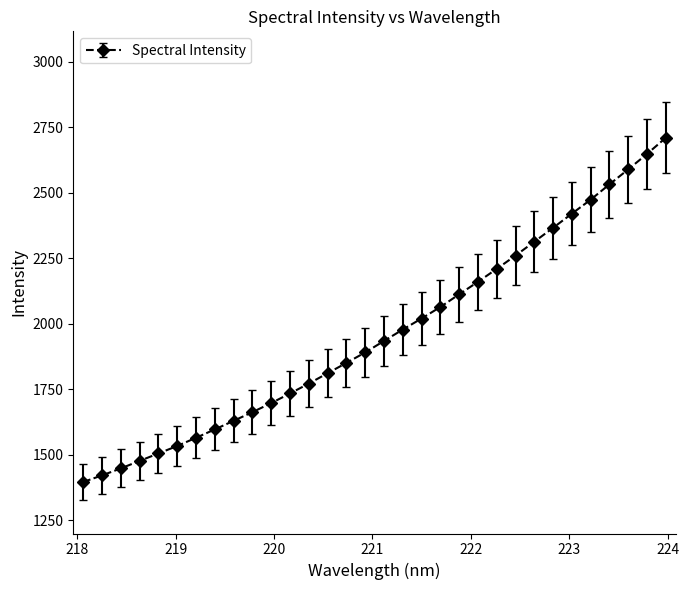

What is the maximum value shown in the chart?

2710.1